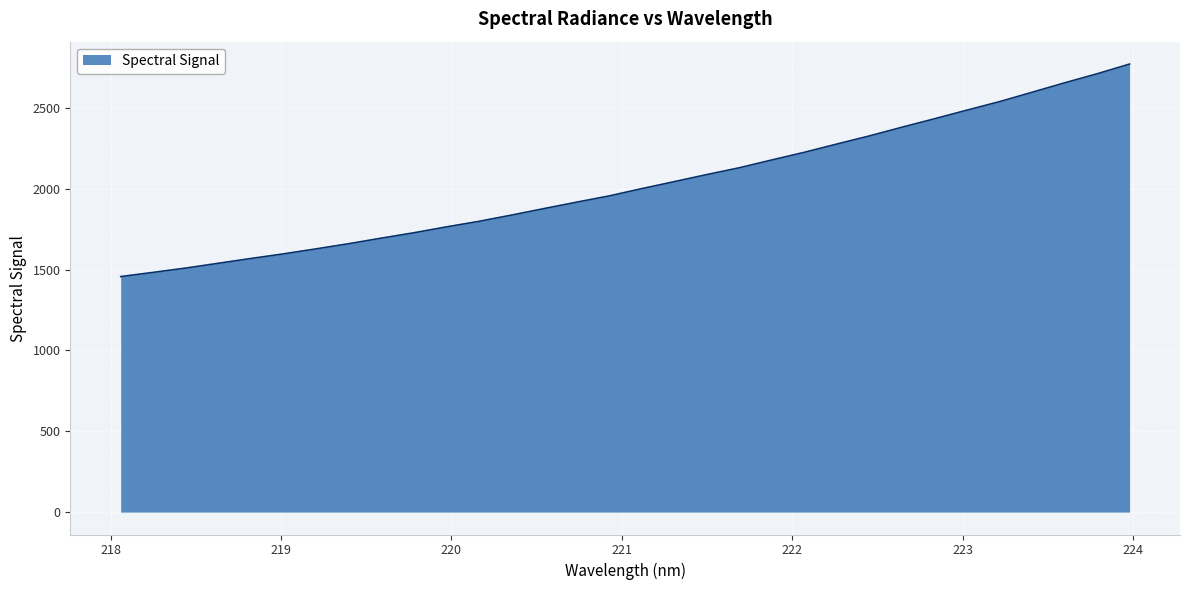

What is the difference between the maximum and minimum values?

1314.8